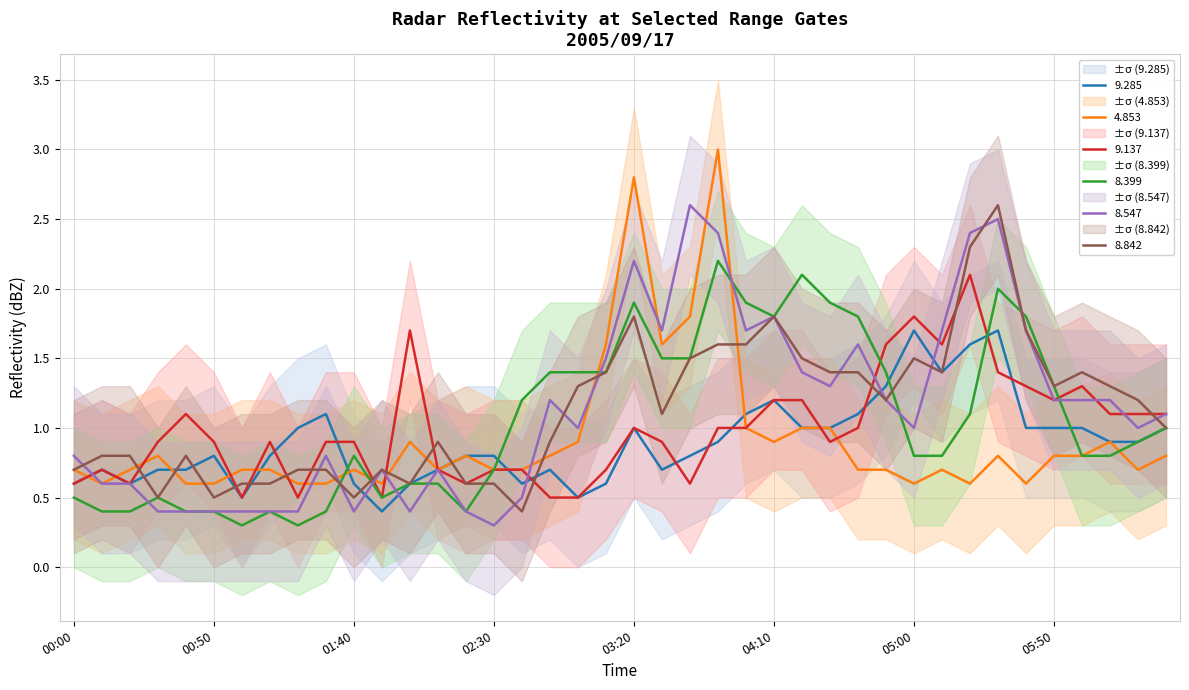

What is the maximum value for 8.547?

2.6